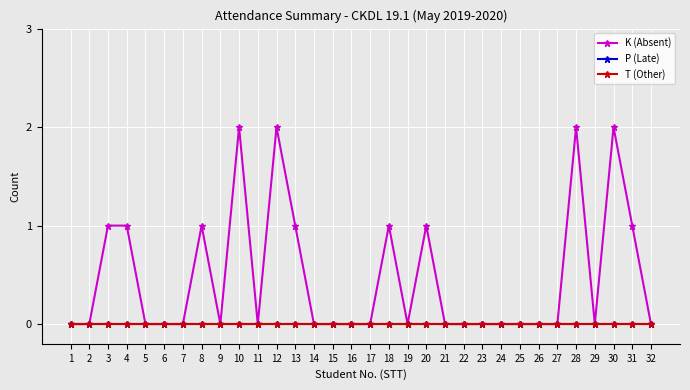

Which has a higher value, 32 or 11?

32